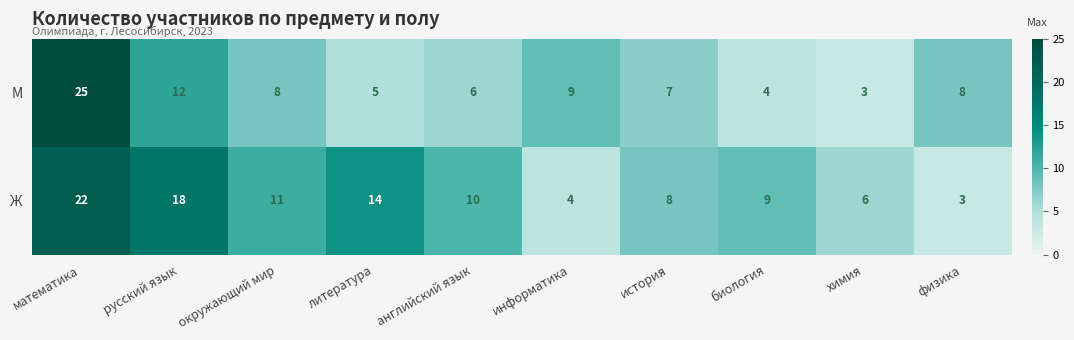

Which category has the highest value across all series?

математика